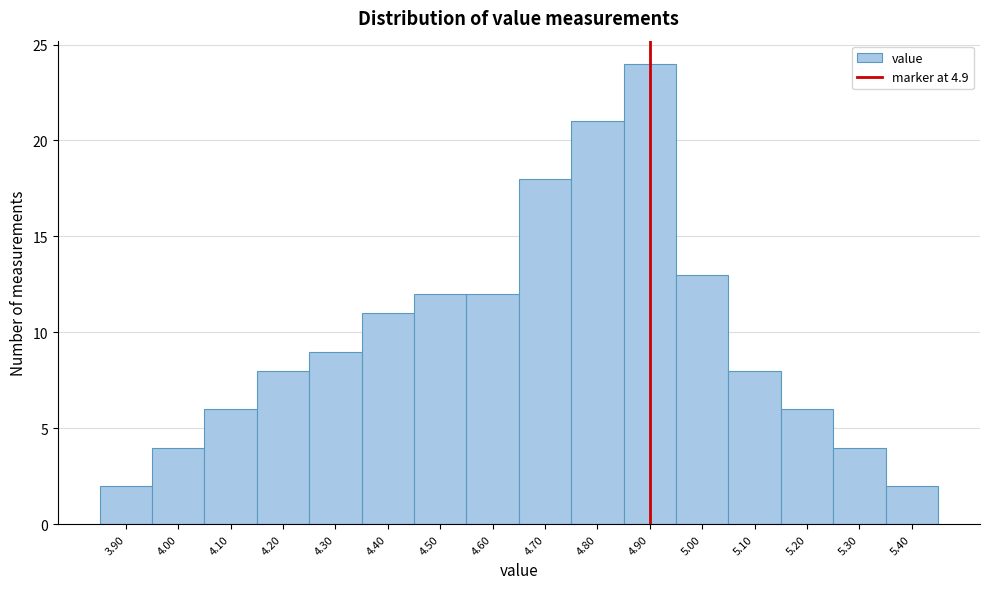

Reading left to right, list every bar in this chart as the range it spans on the x-axis followed by its height. The values are not printed on the chart, so give them approximately, as read against the axis.

3.85 to 3.95: 2
3.95 to 4.05: 4
4.05 to 4.15: 6
4.15 to 4.25: 8
4.25 to 4.35: 9
4.35 to 4.45: 11
4.45 to 4.55: 12
4.55 to 4.65: 12
4.65 to 4.75: 18
4.75 to 4.85: 21
4.85 to 4.95: 24
4.95 to 5.05: 13
5.05 to 5.15: 8
5.15 to 5.25: 6
5.25 to 5.35: 4
5.35 to 5.45: 2